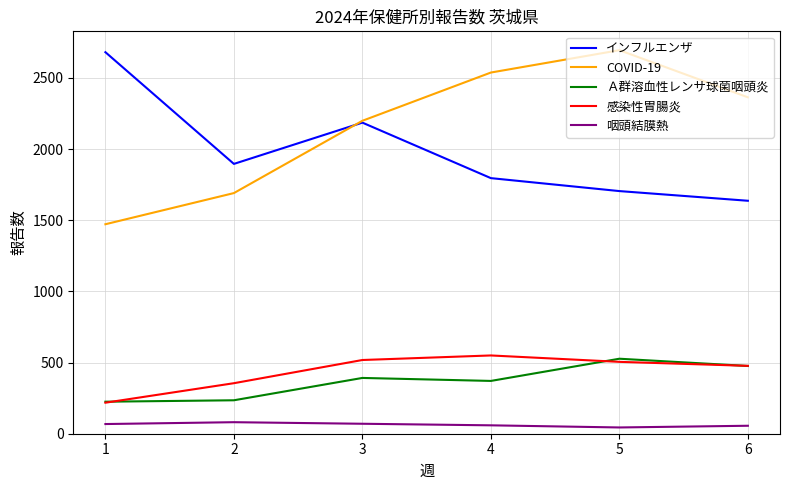

The value of COVID-19 at 2 is 1691. True or false?

True